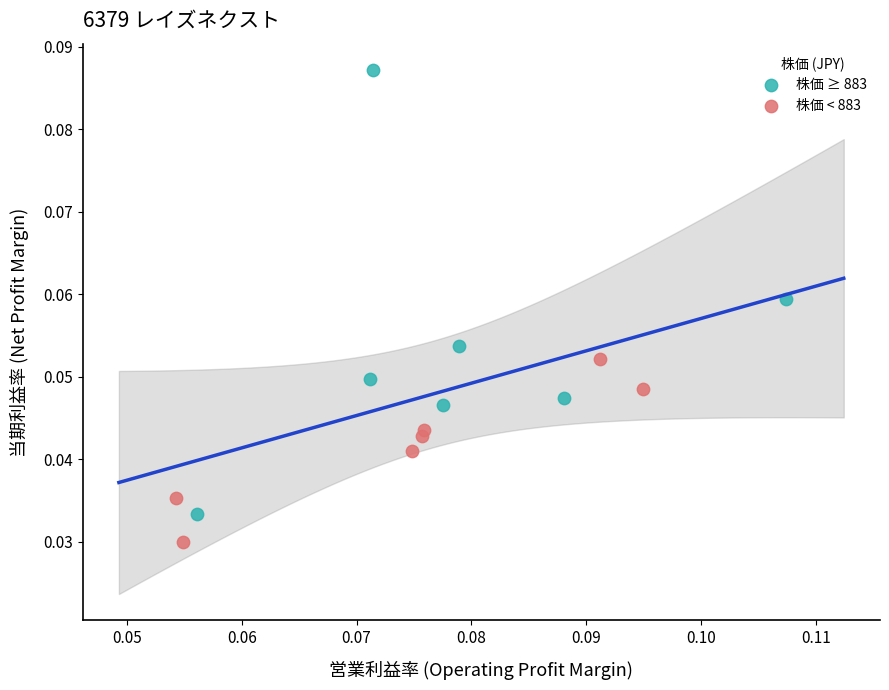

Which series has the largest Y range (max minus min)?

株価 ≥ 883